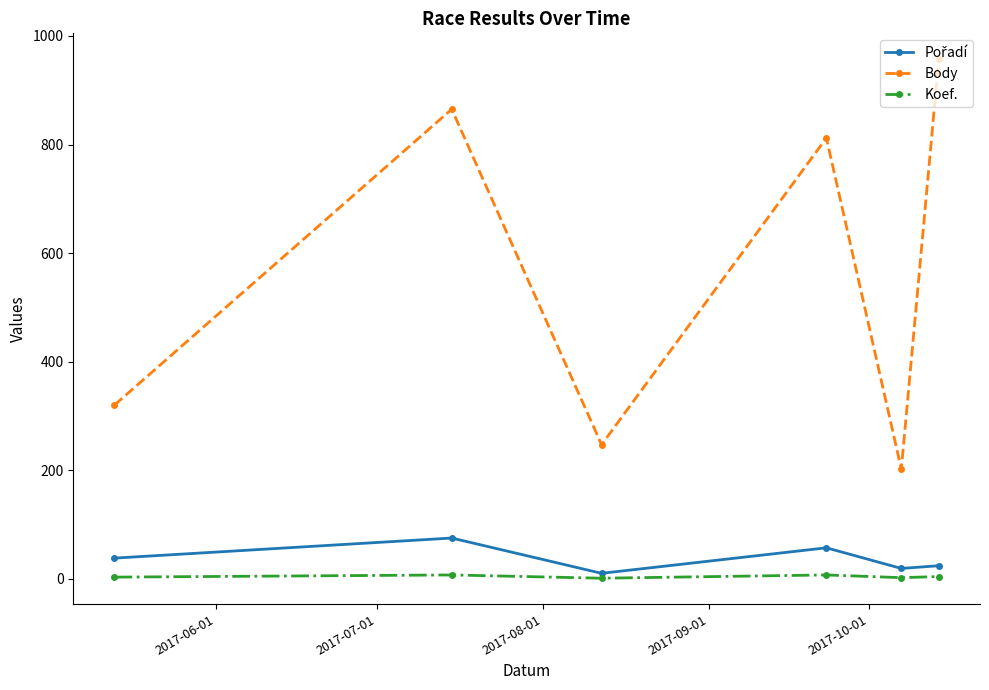

True or false: Koef. and Body intersect in this chart.

False